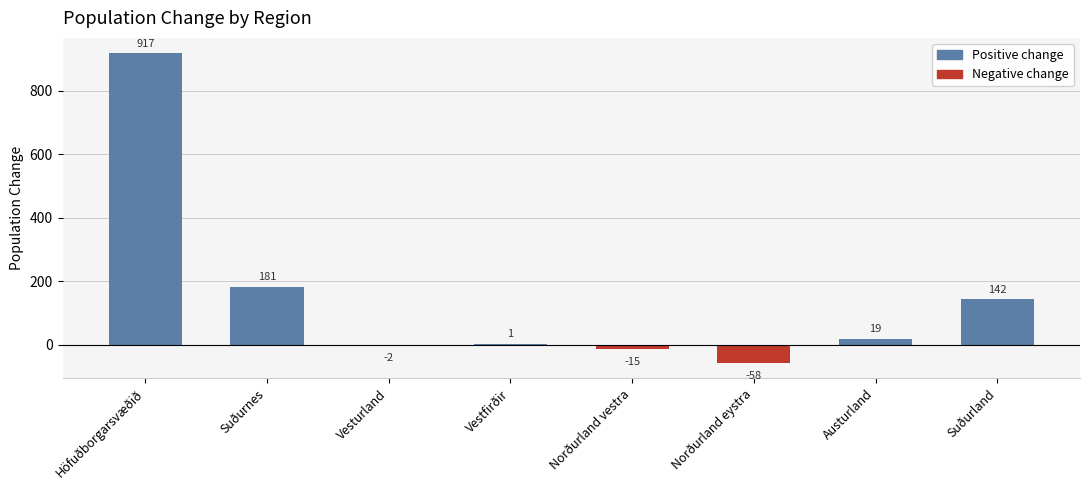

Count the number of categories in the chart.

8